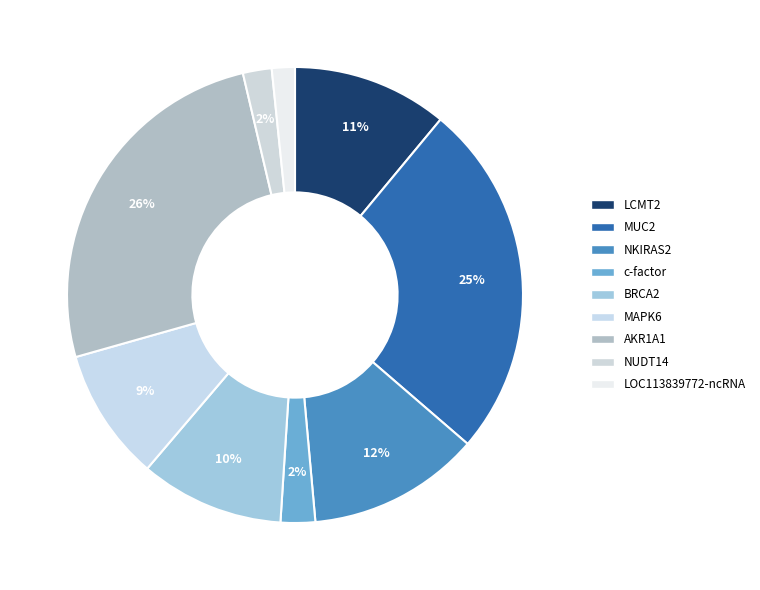

True or false: LCMT2 accounts for 2% of the total.

False